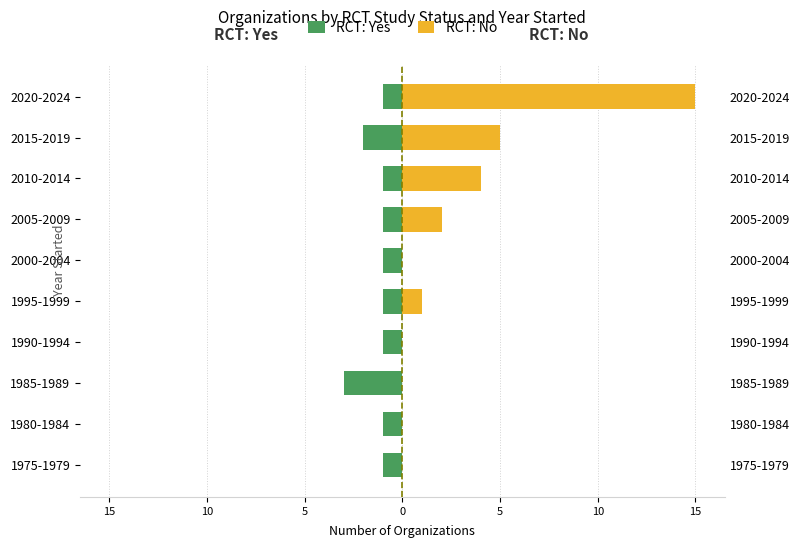

What are all the series names shown in the legend?

RCT: Yes, RCT: No